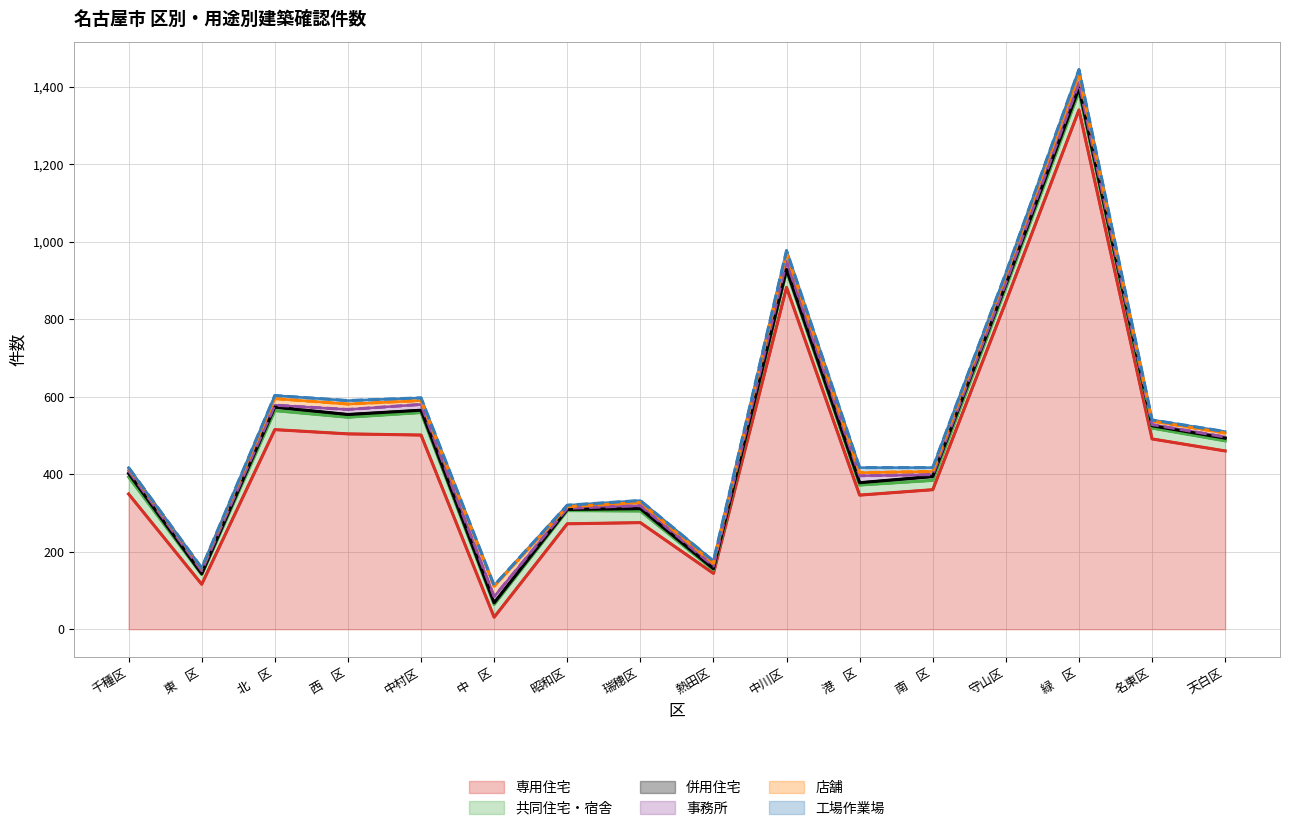

Where is the first local maximum for 併用住宅?

北　区